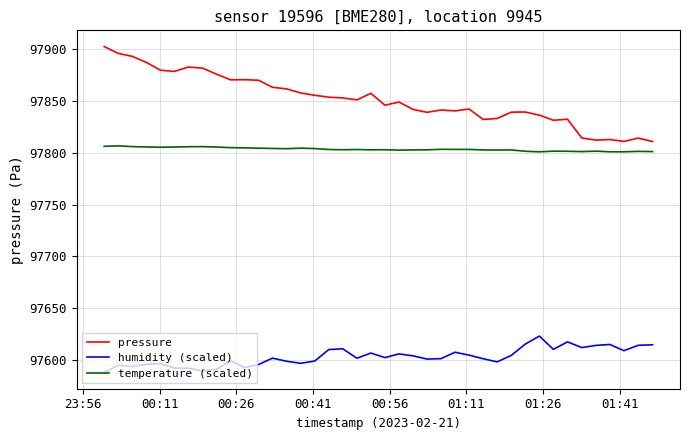

Rank the series by their average value, from lowest to highest.

humidity (scaled), temperature (scaled), pressure